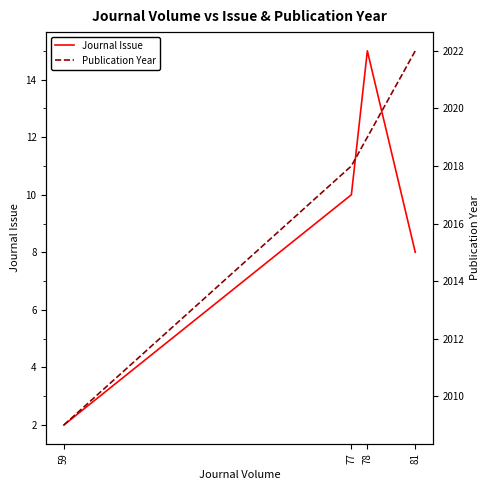

Rank the series at 81 from lowest to highest value.

Journal Issue, Publication Year